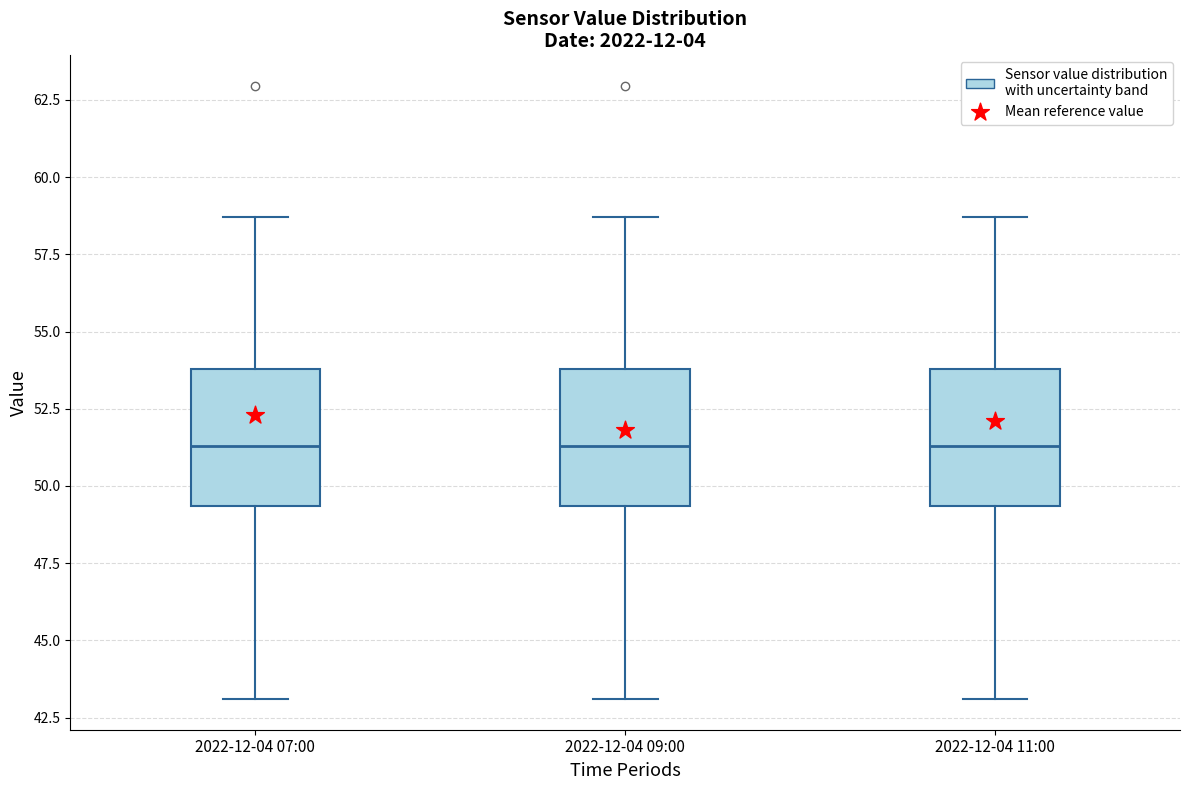

Where does the upper whisker of the box for 2022-12-04 09:00 end on the y-axis? The values are not printed on the chart, so give them approximately, as read against the axis.

58.5